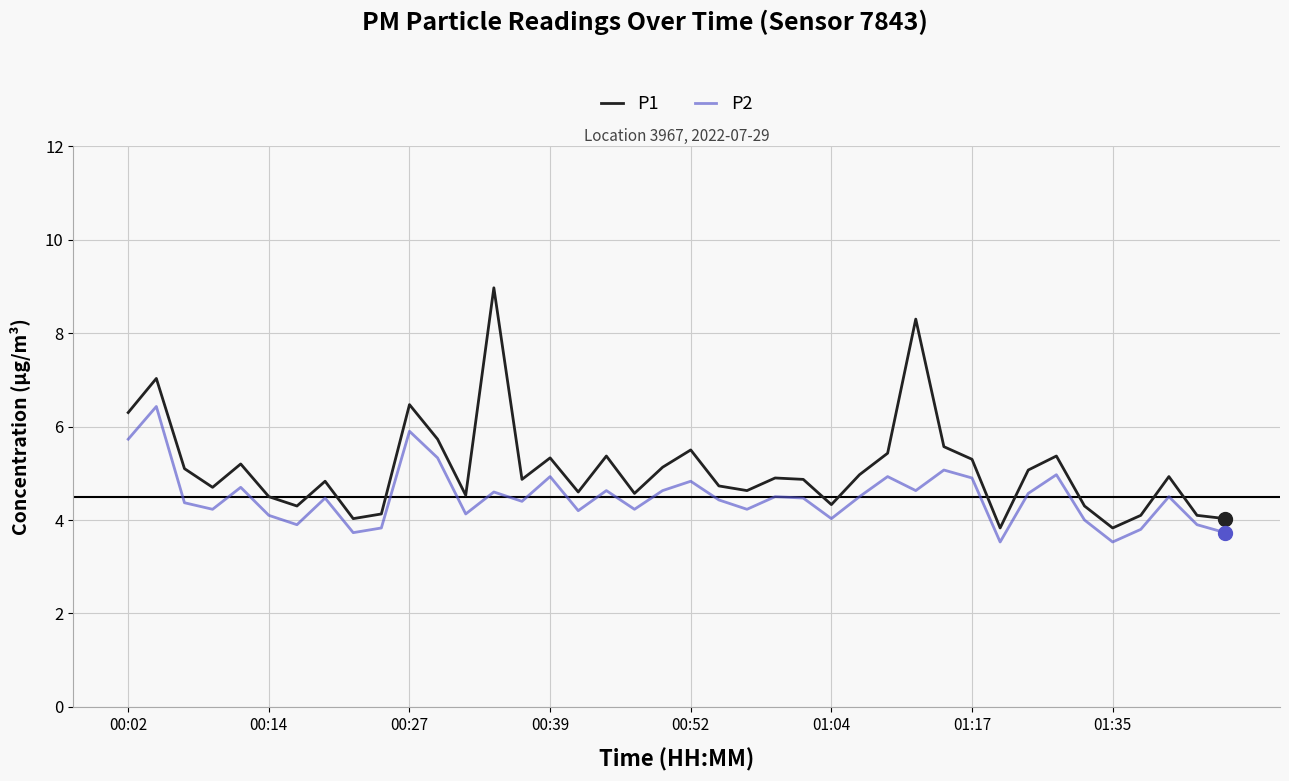

Rank the series by their maximum value, from highest to lowest.

P1, P2